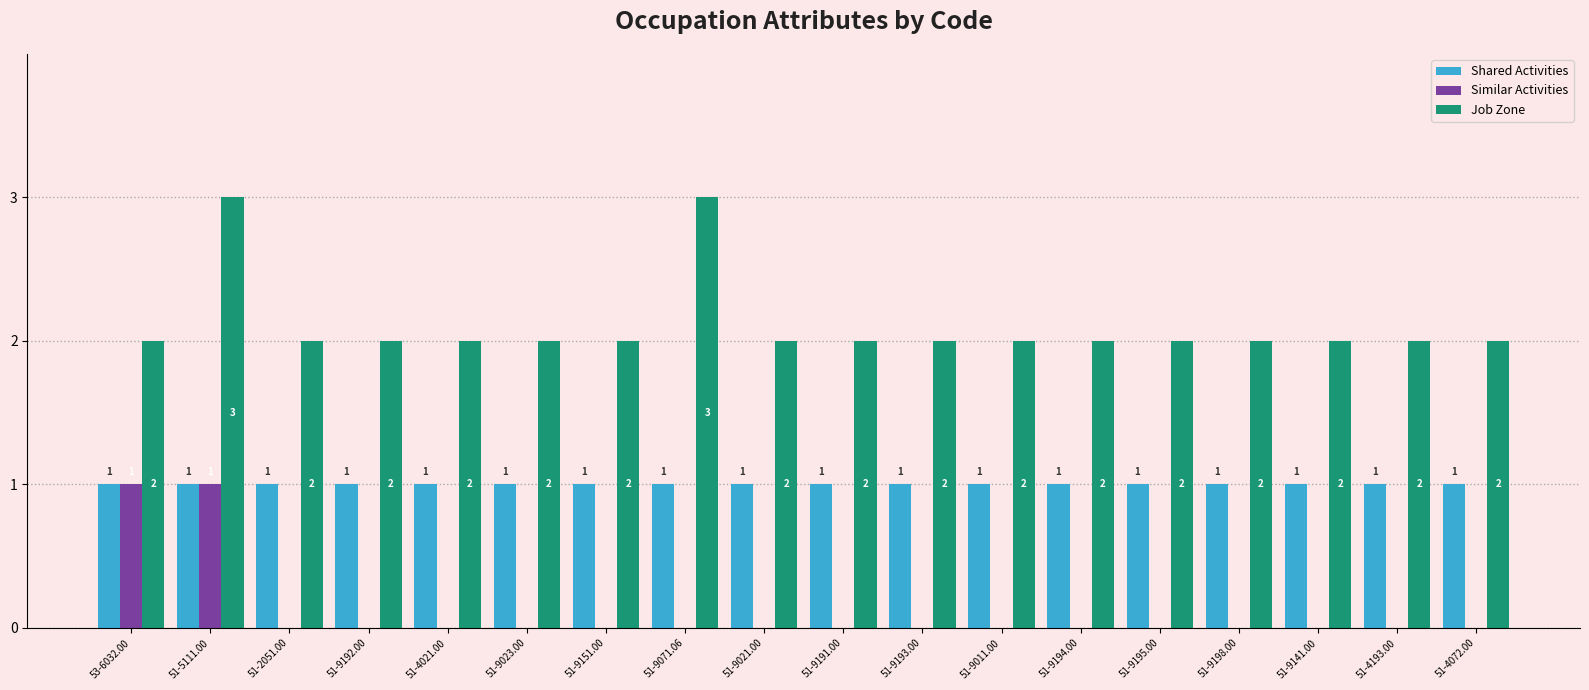

How many groups of bars are there?

18